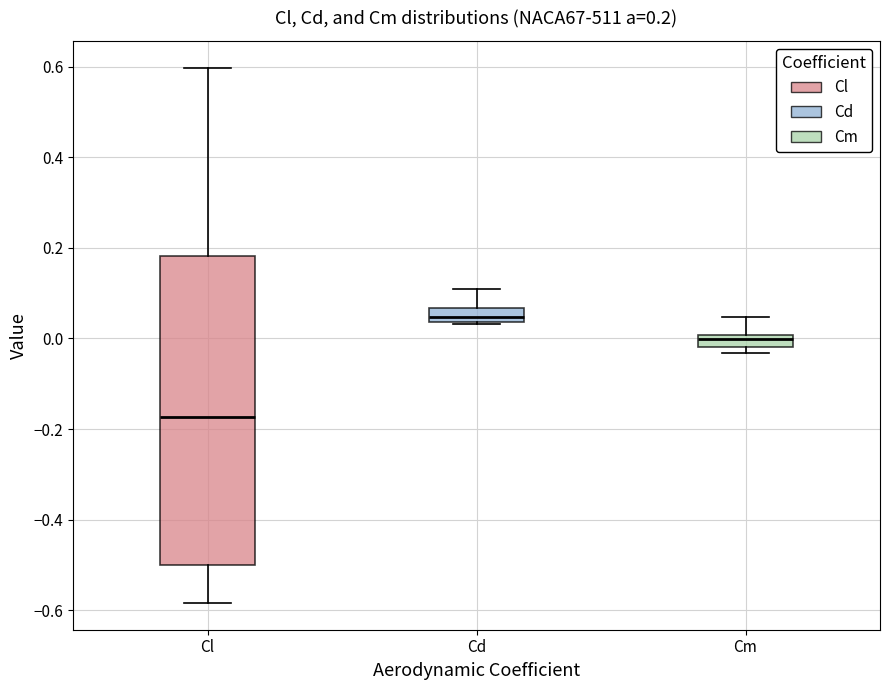

Which box's median line is the highest?

Cd